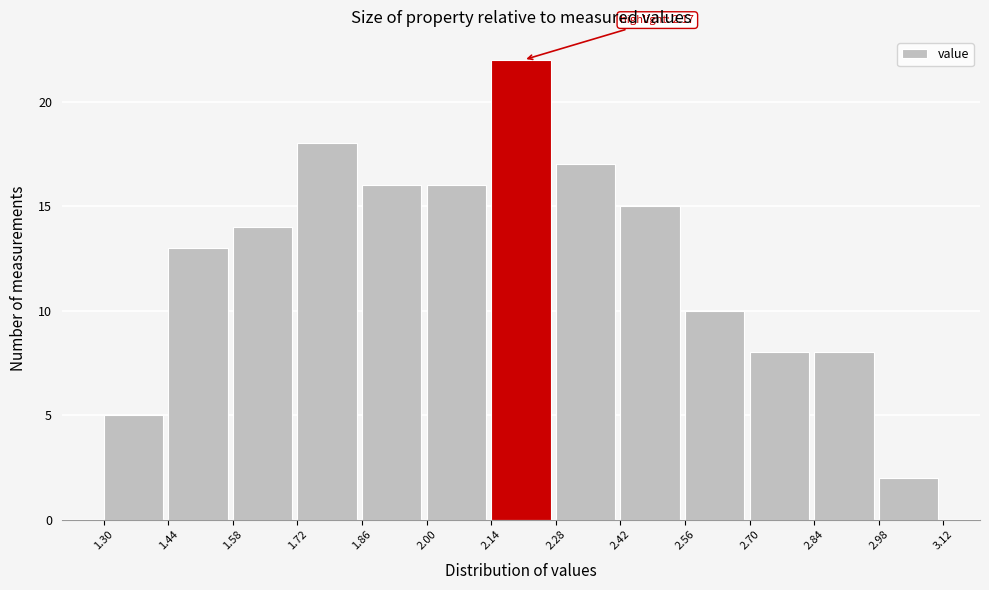

Over which range of the x-axis is the bar tallest?

2.14 to 2.28